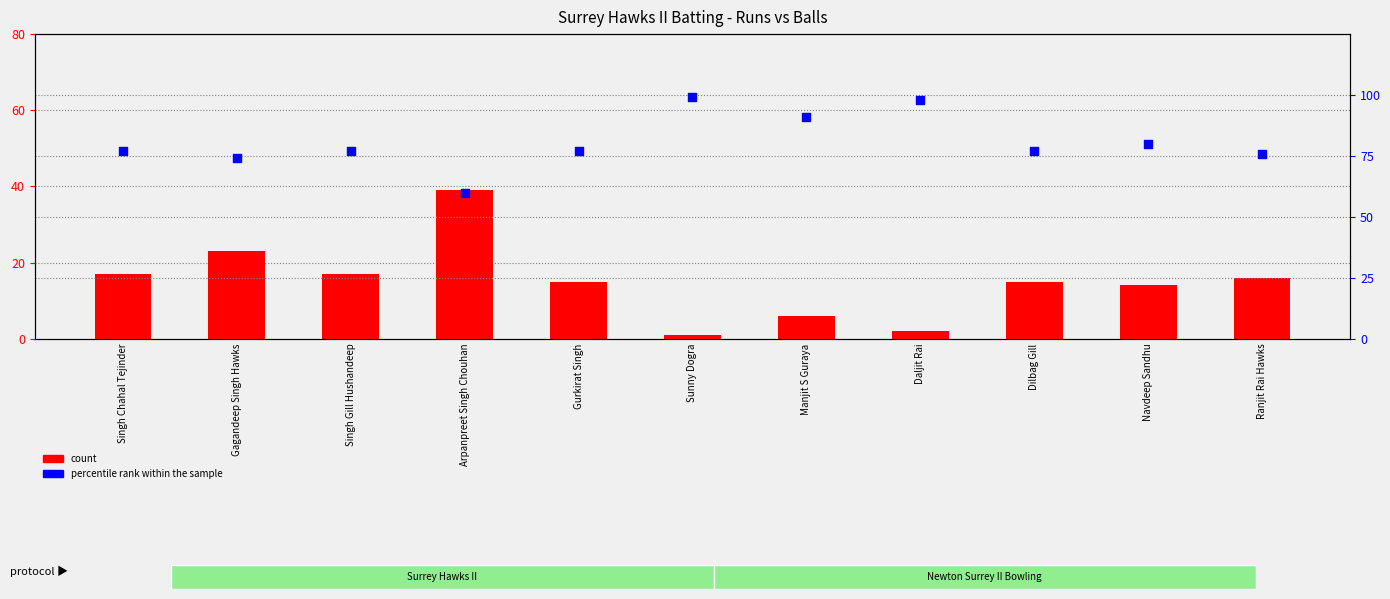

What are all the series names shown in the legend?

count, percentile rank within the sample